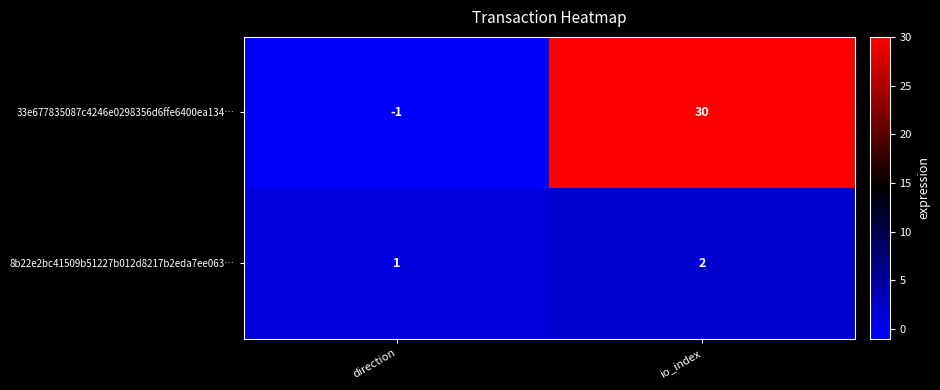

Which series has the largest total across all categories?

33e677835087c4246e0298356d6ffe6400ea134…